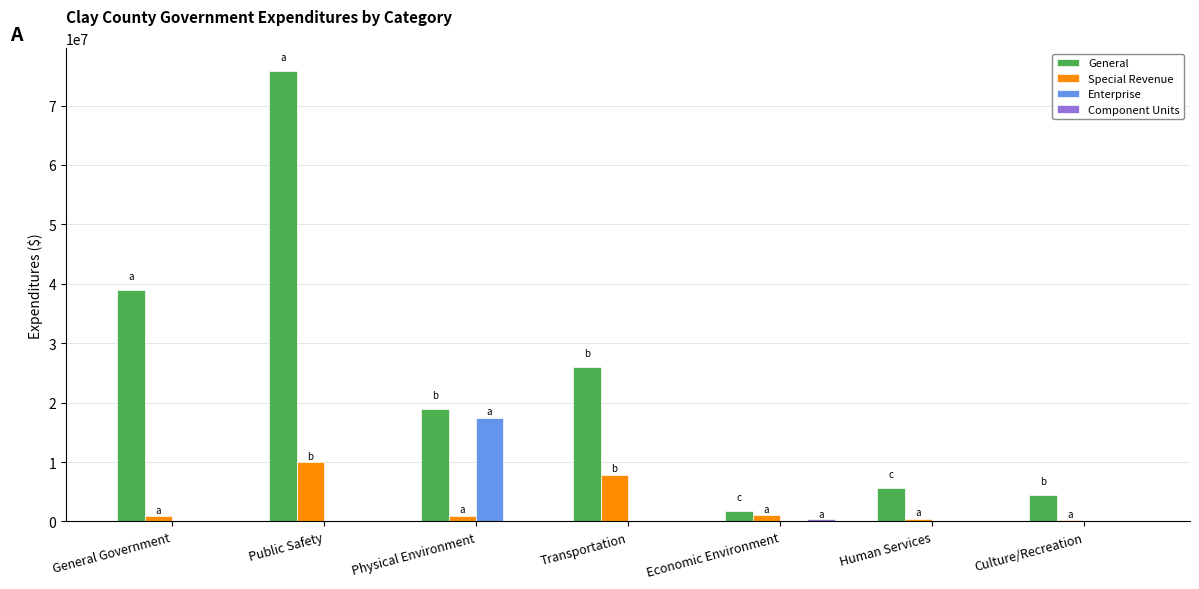

Which series changed the most between Public Safety and Physical Environment?

General